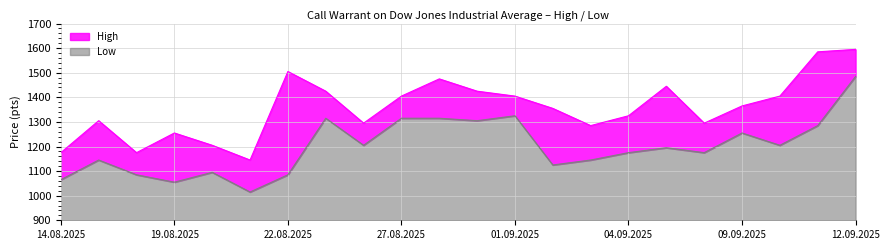

What is the value of the Low point at the 19th from the left?

1255